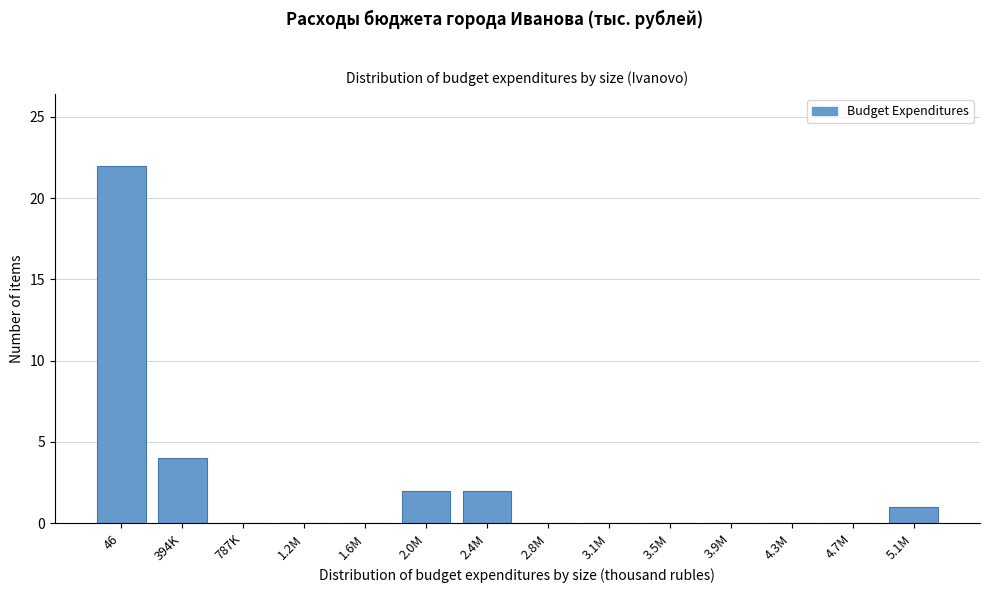

Reading left to right, what are all the values shown in this chart?

46=22	394K=4	787K=0	1.2M=0	1.6M=0	2.0M=2	2.4M=2	2.8M=0	3.1M=0	3.5M=0	3.9M=0	4.3M=0	4.7M=0	5.1M=1